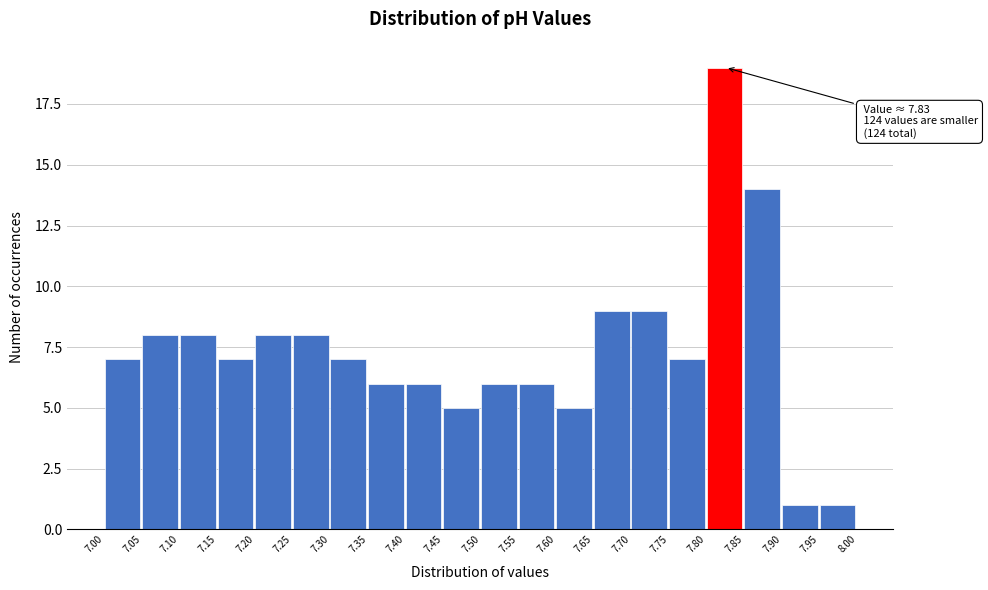

Which range on the x-axis has the tallest bar?

7.80 to 7.85